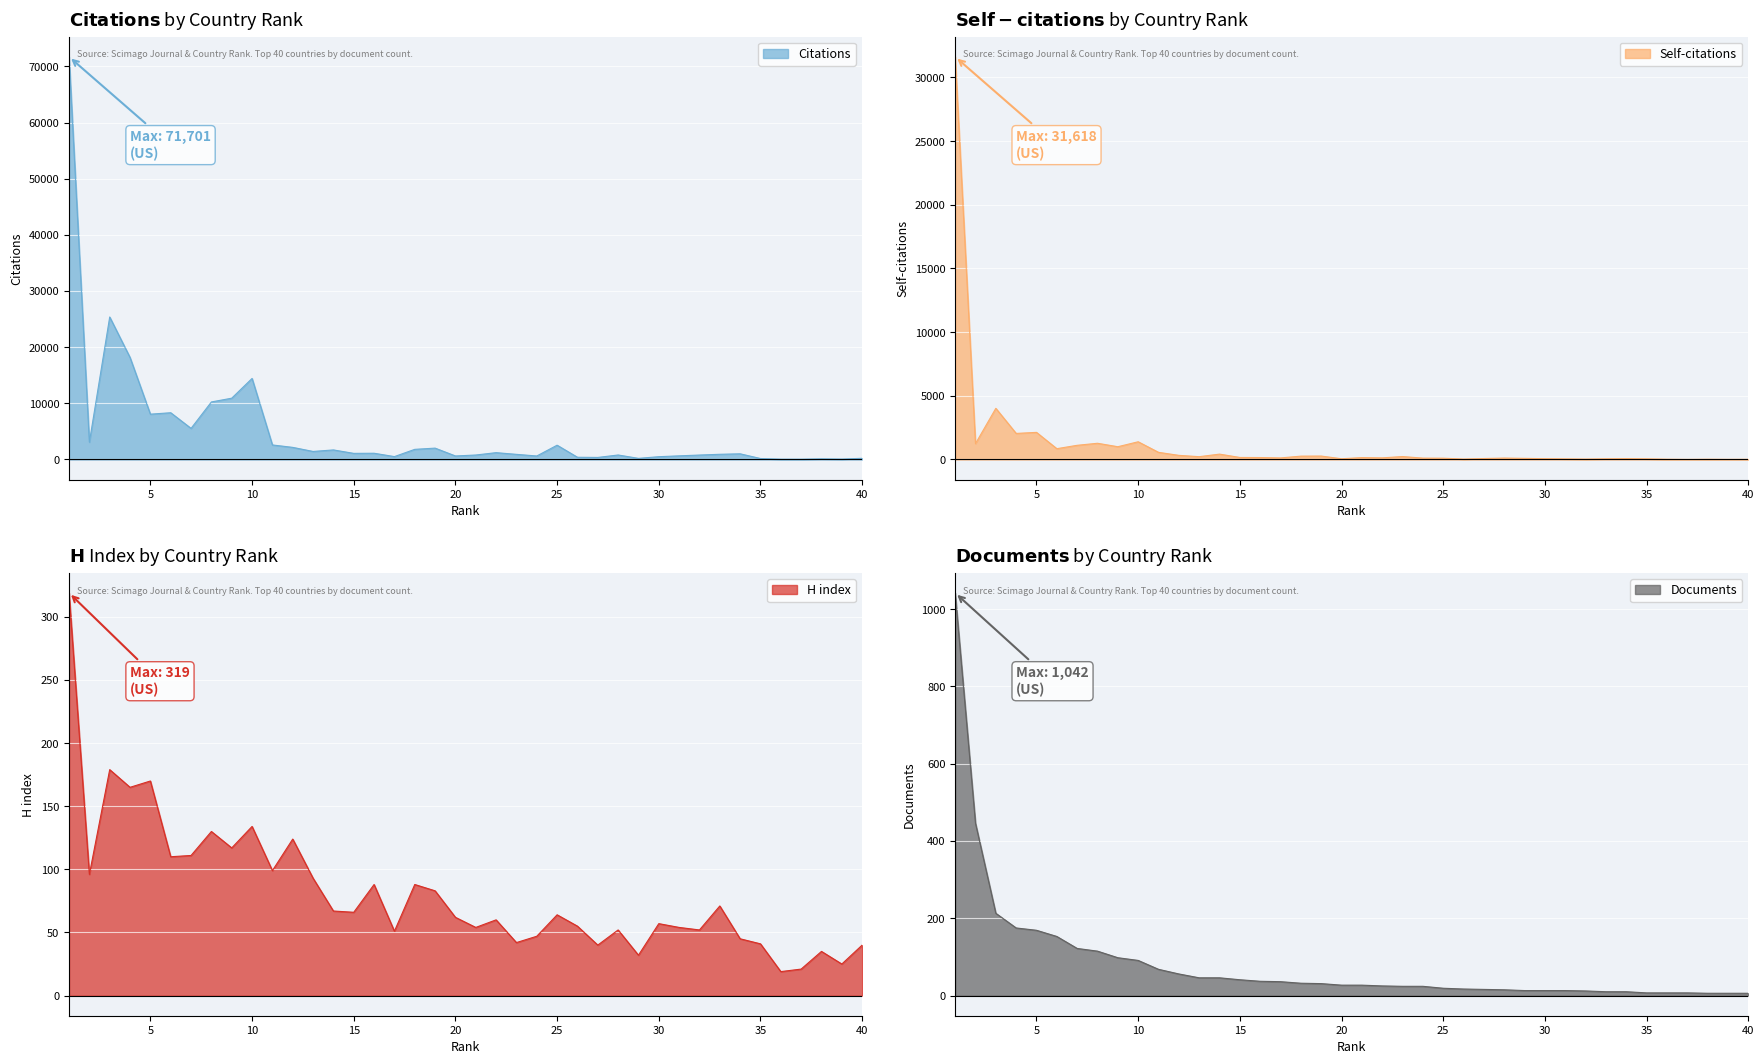

List the series in order of their peak value, lowest first.

H index line, Documents line, Self-citations line, Citations line